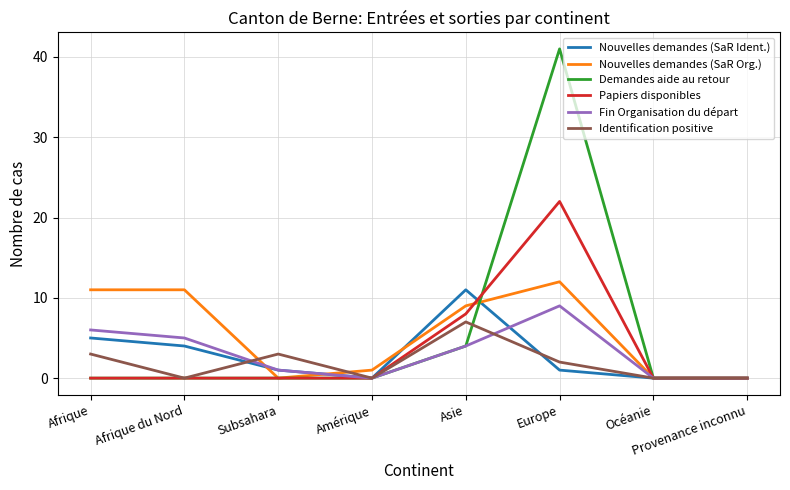

Count the Papiers disponibles values in the range 0 to 8.

7